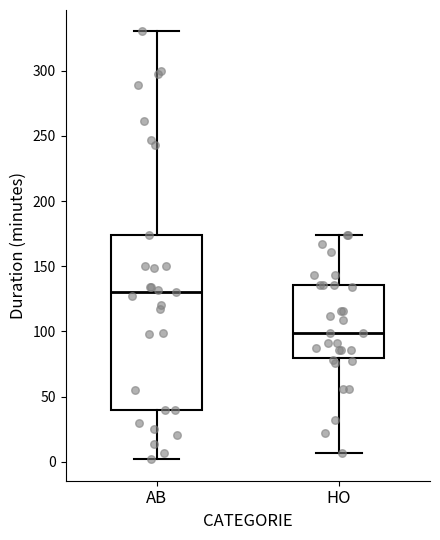

Which box is the tallest, from its lower edge to its upper edge?

AB